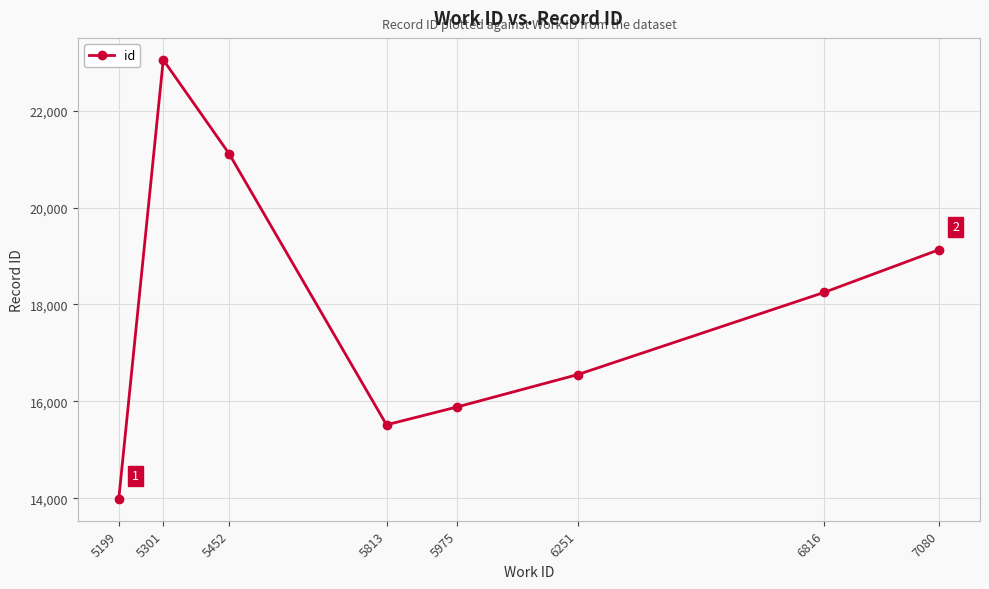

Rank the categories by value from highest to lowest.

5301, 5452, 7080, 6816, 6251, 5975, 5813, 5199